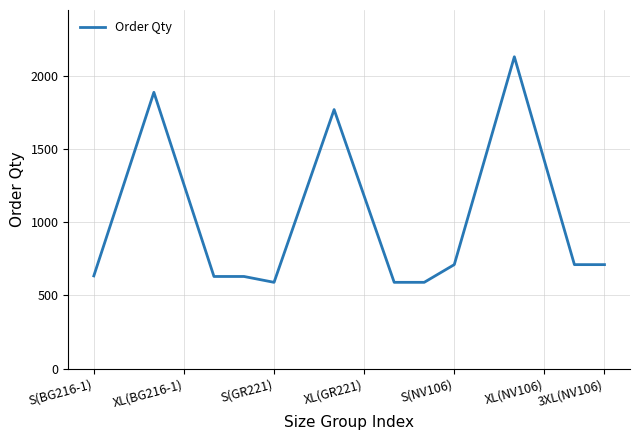

Does the chart have visible grid lines?

Yes